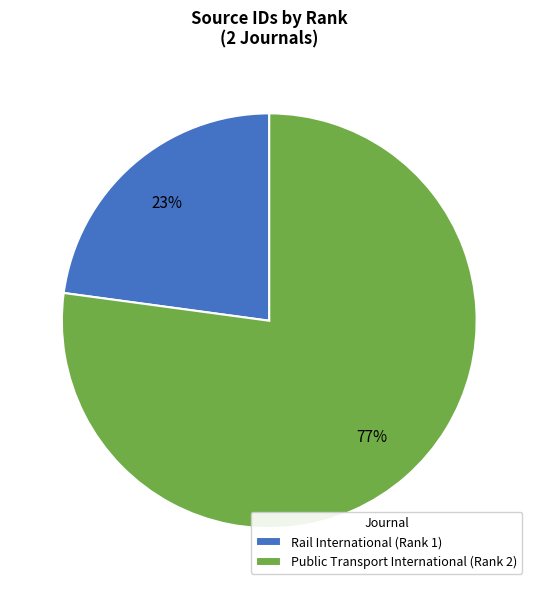

Which slice is the largest?

Public Transport International (Rank 2)